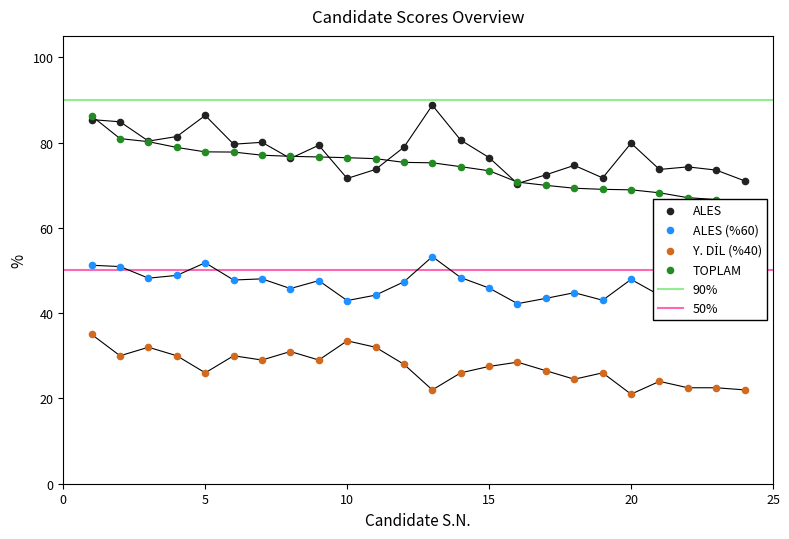

At which category is the sum across all series the highest?

1